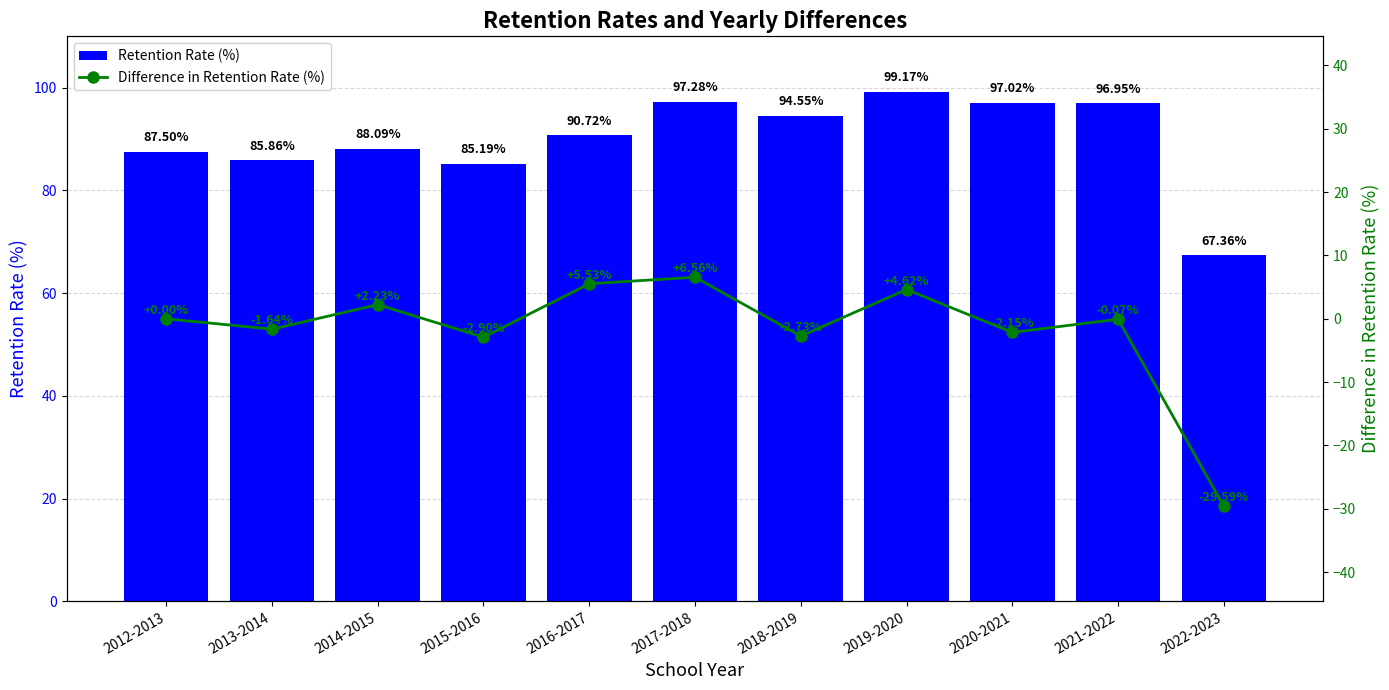

What is the maximum value shown in the chart?

99.2